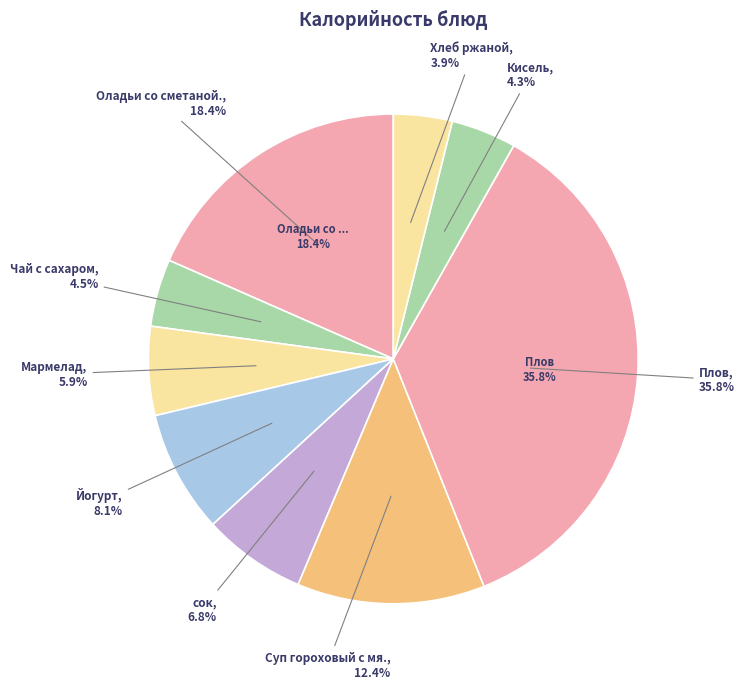

To the nearest percent, what is the average slice percentage?

11%